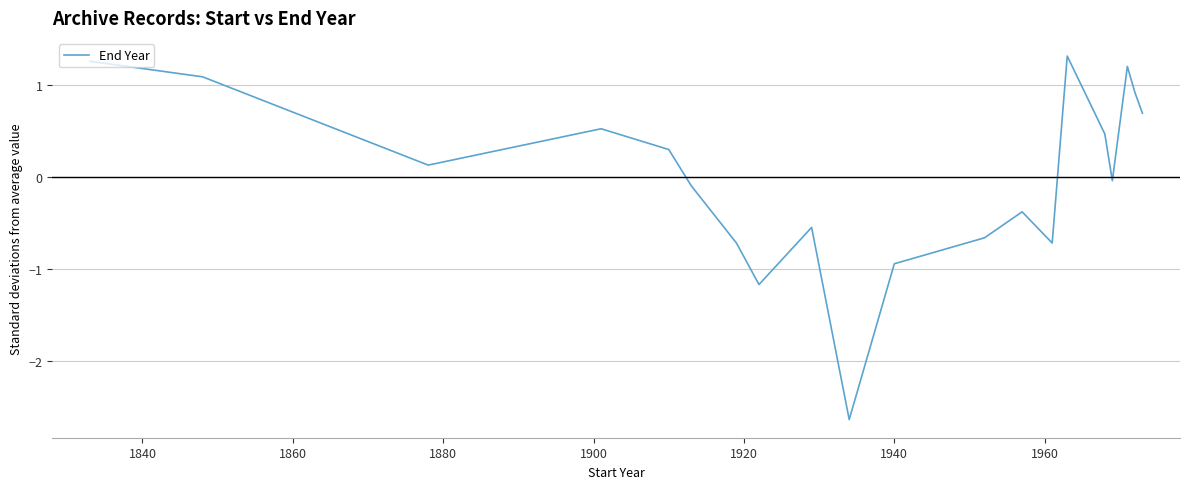

What is the difference between the maximum and minimum values?

4.0